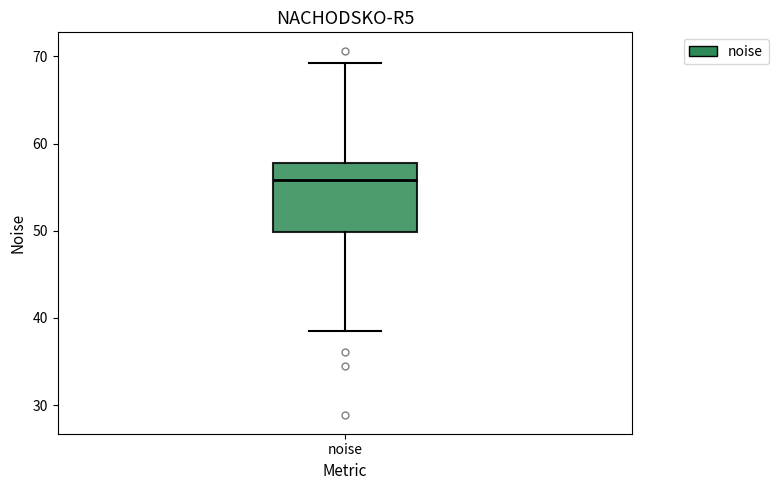

Transcribe this box plot: give where the median line is, the range the box spans, and where the two whiskers end, as read against the y-axis. The values are not printed on the chart, so give them approximately, as read against the axis.

median 56, box 50 to 58, whiskers 38 to 69